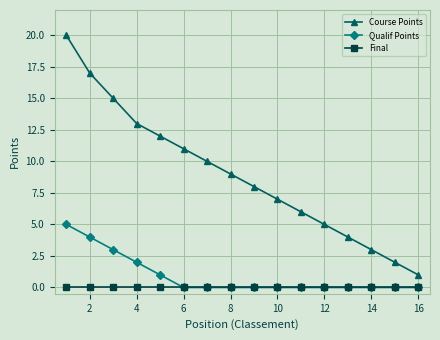

True or false: Course Points has more than 2 interior local peaks.

False